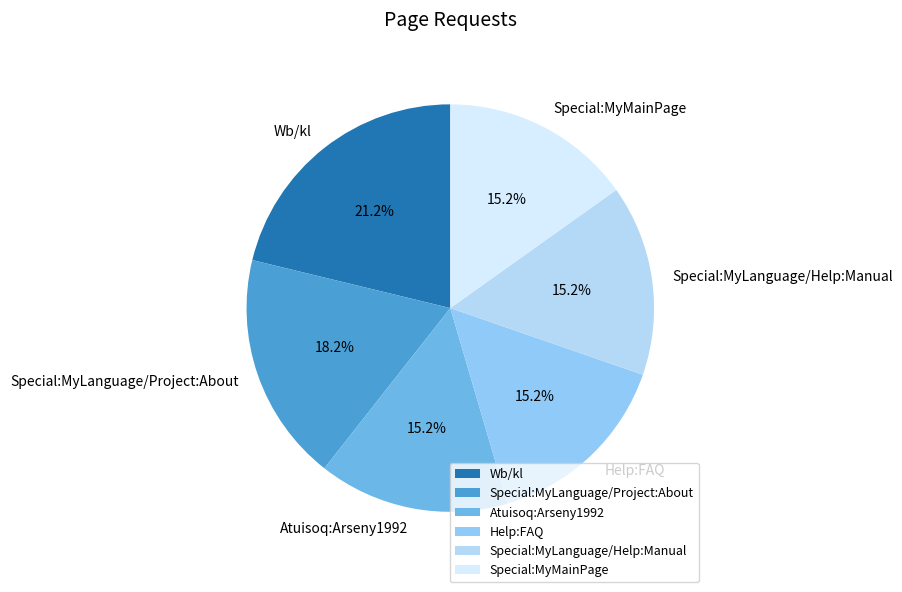

The Wb/kl slice represents 14% of the pie. True or false?

False